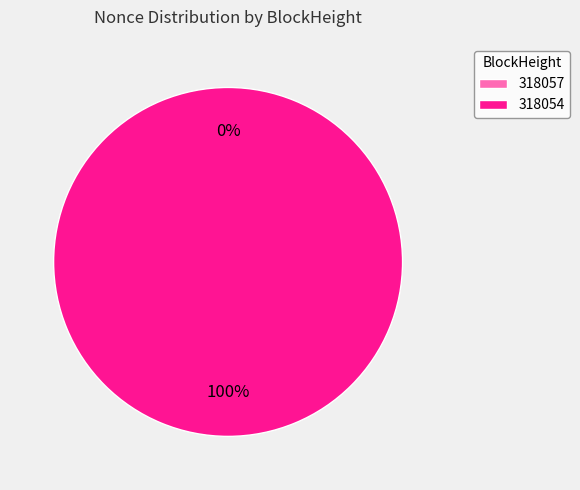

Which category has the smallest portion of the pie?

318057